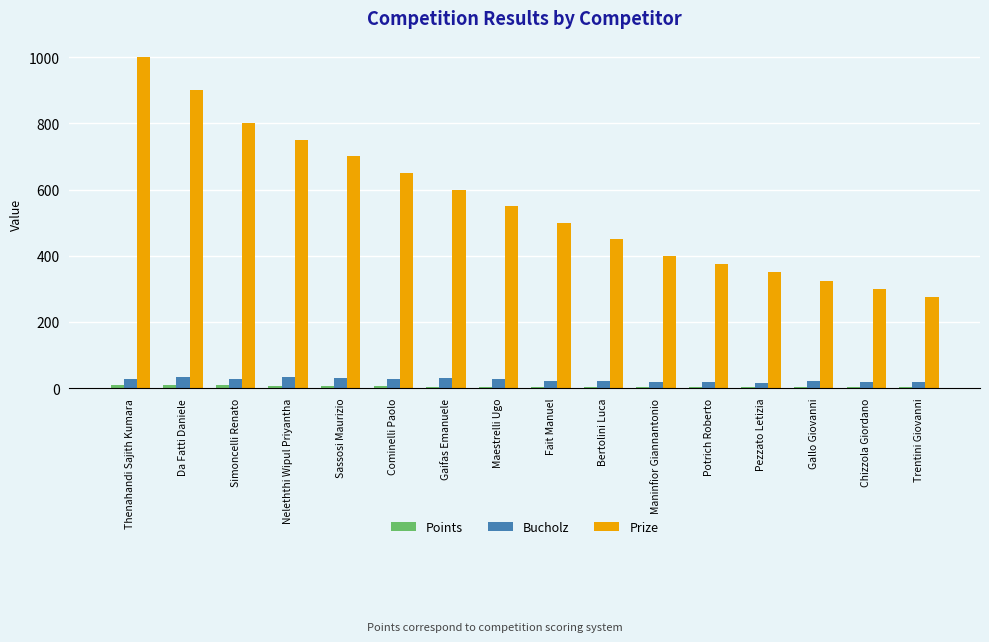

Does the chart contain stacked bars?

No